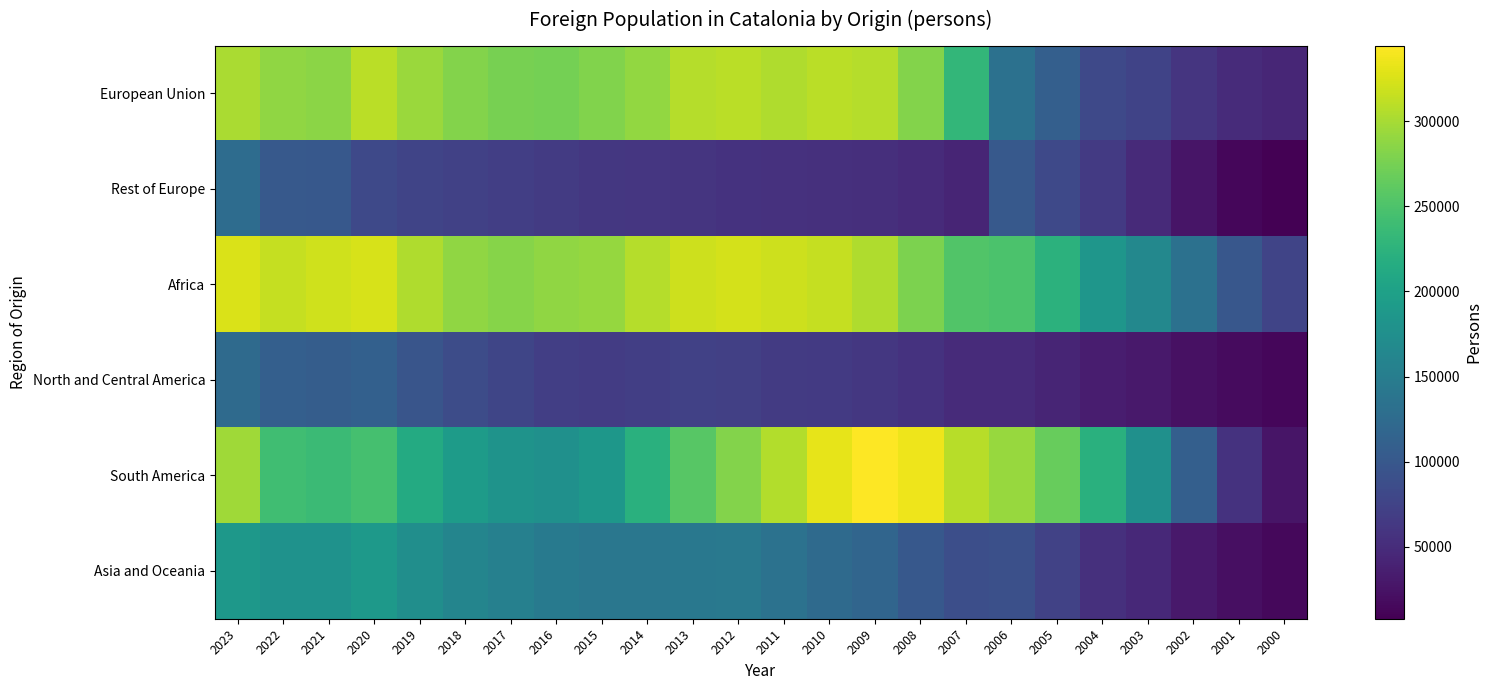

Reading left to right, extract all data points from this chart.

European Union: 2023=302038	2022=288390	2021=286384	2020=309759	2019=294140	2018=282410	2017=275288	2016=274746	2015=280266	2014=289723	2013=306466	2012=309699	2011=304597	2010=309290	2009=306999	2008=282043	2007=230705	2006=132850	2005=109606	2004=82527	2003=75915	2002=59253	2001=48986	2000=43353
Rest of Europe: 2023=126870	2022=101729	2021=100431	2020=82191	2019=77320	2018=73110	2017=69998	2016=66286	2015=62781	2014=60415	2013=60223	2012=57494	2011=55118	2010=53883	2009=52831	2008=49435	2007=43037	2006=101145	2005=82355	2004=64229	2003=47413	2002=26695	2001=13915	2000=7607
Africa: 2023=325054	2022=315456	2021=320034	2020=324269	2019=304738	2018=288581	2017=283745	2016=288265	2015=290844	2014=306825	2013=318766	2012=322673	2011=319385	2010=315007	2009=304976	2008=278129	2007=253016	2006=248753	2005=224383	2004=184496	2003=165105	2002=133537	2001=99672	2000=76216
North and Central America: 2023=123963	2022=109331	2021=107043	2020=111113	2019=96746	2018=85335	2017=77401	2016=70520	2015=67872	2014=70233	2013=73316	2012=71170	2011=66746	2010=65099	2009=62609	2008=57427	2007=49655	2006=48458	2005=43027	2004=34845	2003=30349	2002=22530	2001=17314	2000=13108
South America: 2023=296097	2022=241815	2021=236634	2020=244806	2019=212922	2018=192100	2017=180949	2016=177262	2015=185468	2014=221044	2013=257045	2012=282160	2011=305097	2010=331360	2009=344520	2008=335678	2007=308052	2006=292784	2005=266054	2004=222051	2003=177355	2002=109334	2001=56566	2000=26930
Asia and Oceania: 2023=187719	2022=178761	2021=179610	2020=188481	2019=173434	2018=160481	2017=153920	2016=146276	2015=140805	2014=140938	2013=142608	2012=143541	2011=134857	2010=123851	2009=117295	2008=101025	2007=87994	2006=89701	2005=73434	2004=54661	2003=46829	2002=30632	2001=20828	2000=14337